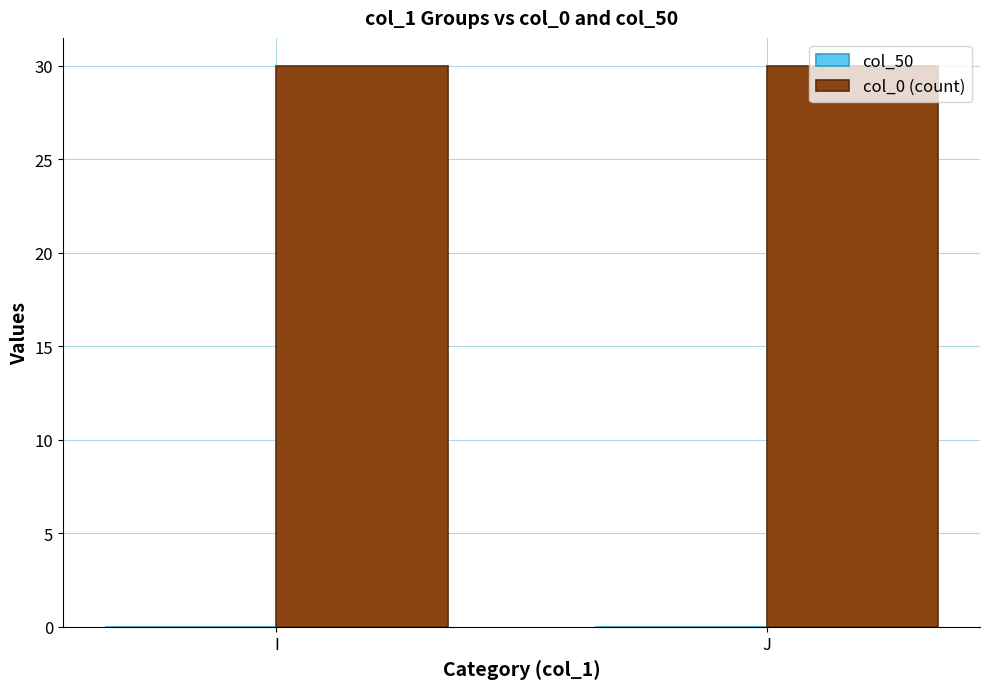

Where is col_0 (count) nearest to the value 30?

I